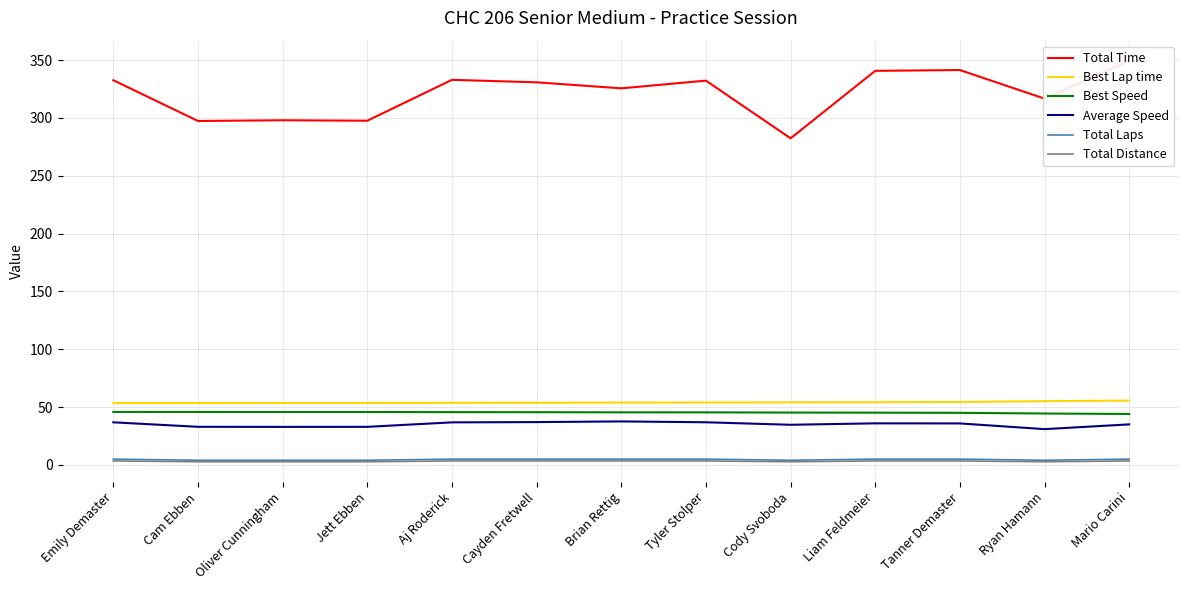

True or false: Best Lap time and Best Speed cross at least once.

False